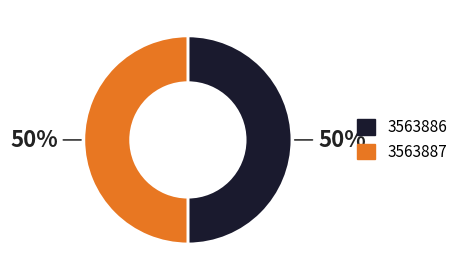

True or false: 3563887 accounts for 50% of the total.

True